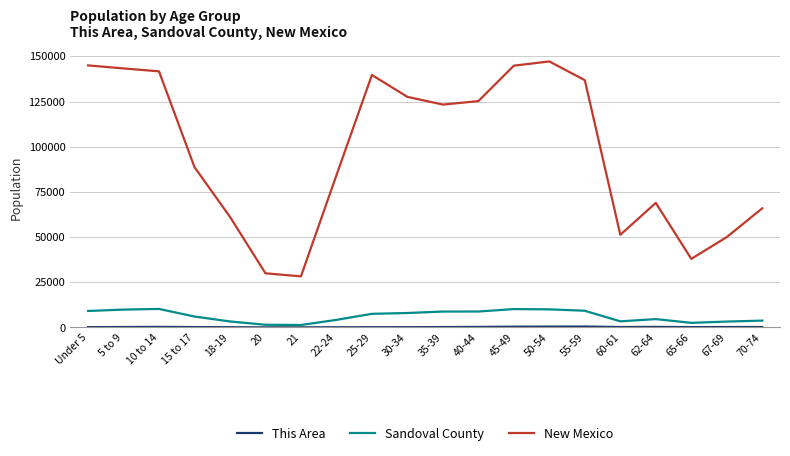

The value of Sandoval County at 45-49 is 10130. True or false?

True